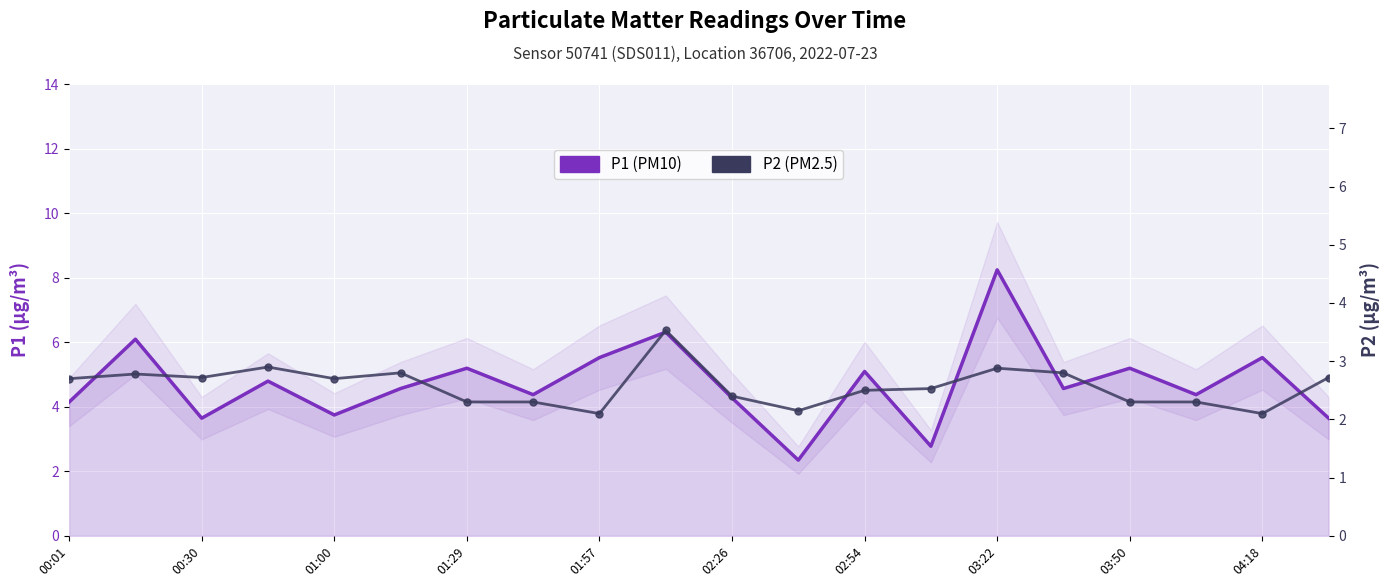

True or false: P2 (PM2.5) has a value of 4.9 at 15.

False